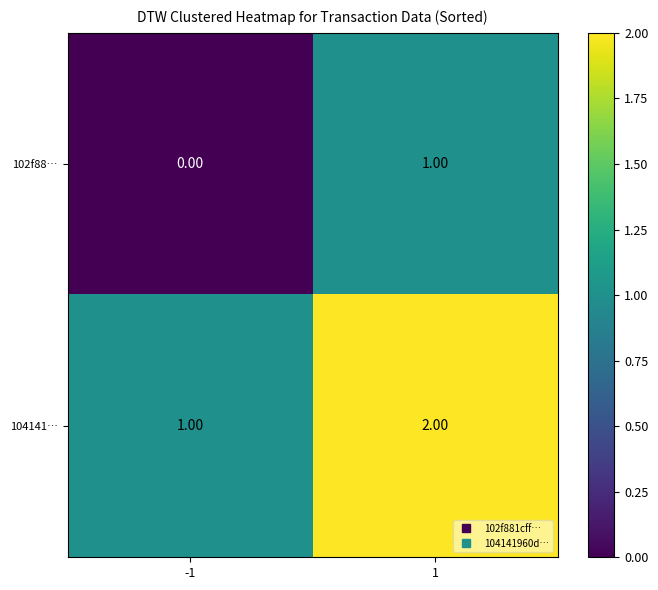

What is the sum of the 104141… values at -1 and 1?

3